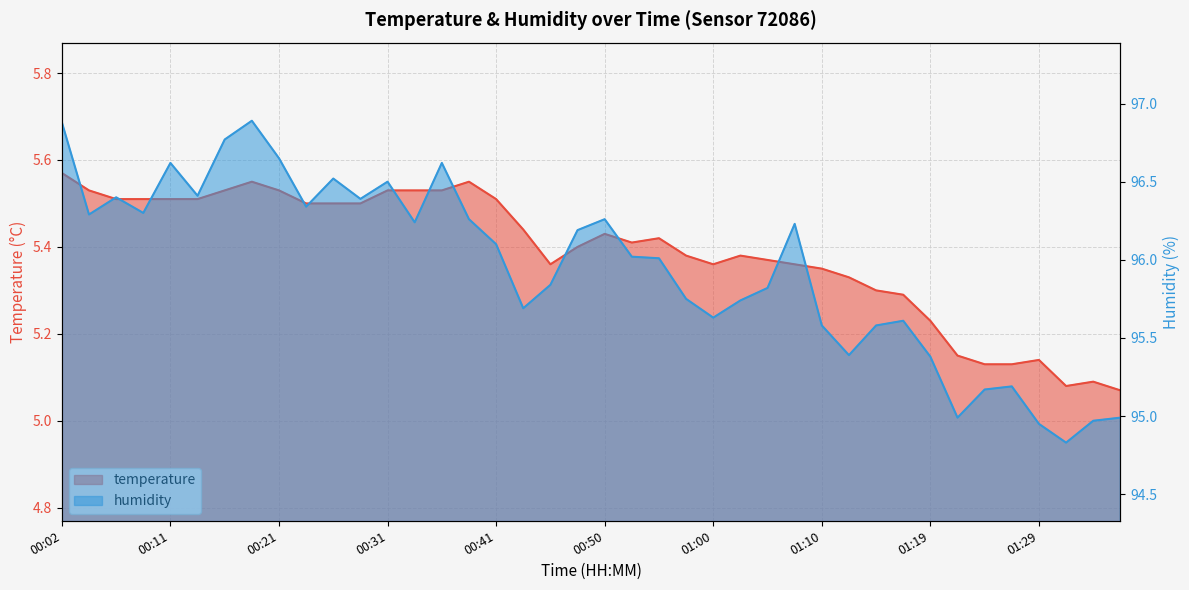

True or false: humidity and temperature cross at least once.

False